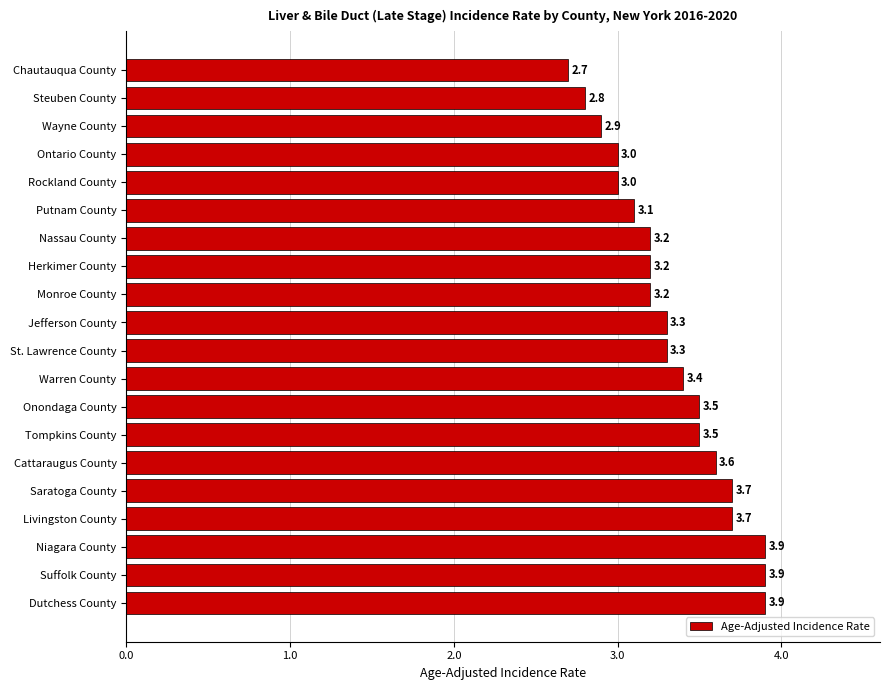

How many bars are there in total?

20